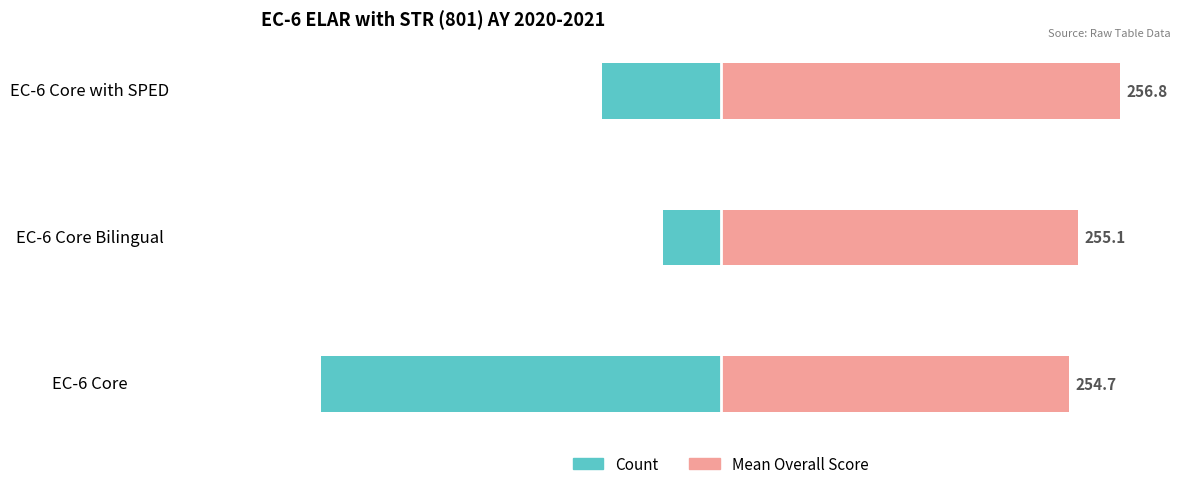

What is the smallest value displayed?

-100.0